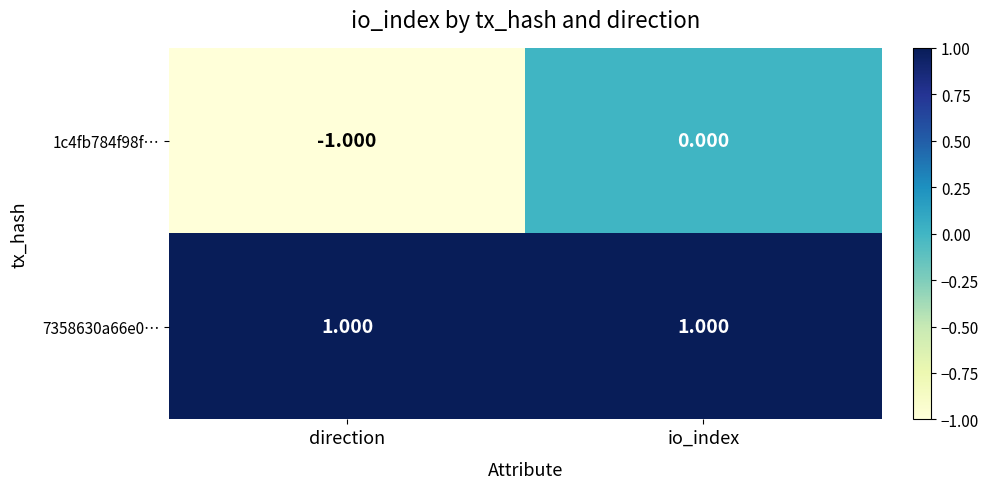

Is the value of 7358630a66e0… at io_index greater than the value of 1c4fb784f98f… at direction?

Yes